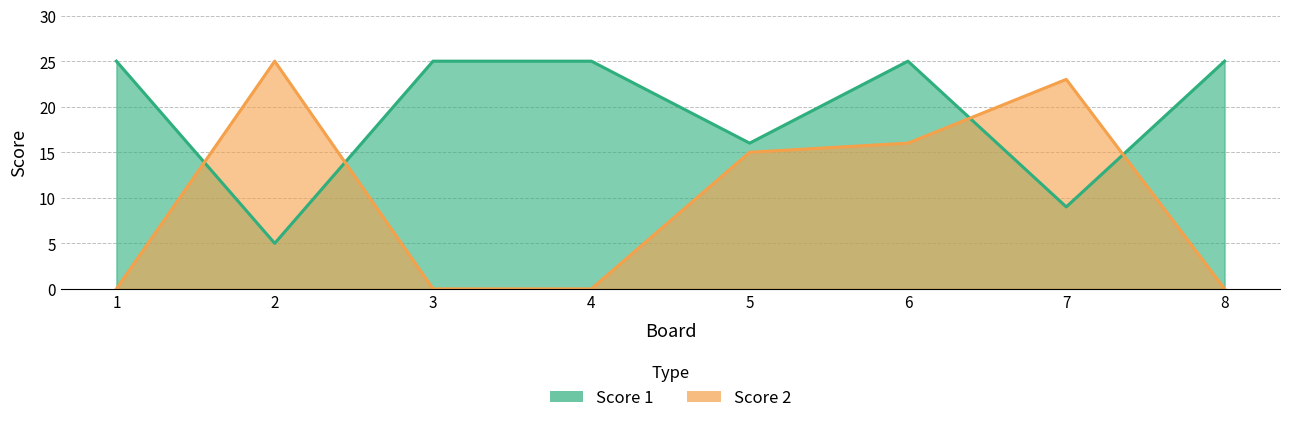

How many values in the Score 1 series are below 25?

3